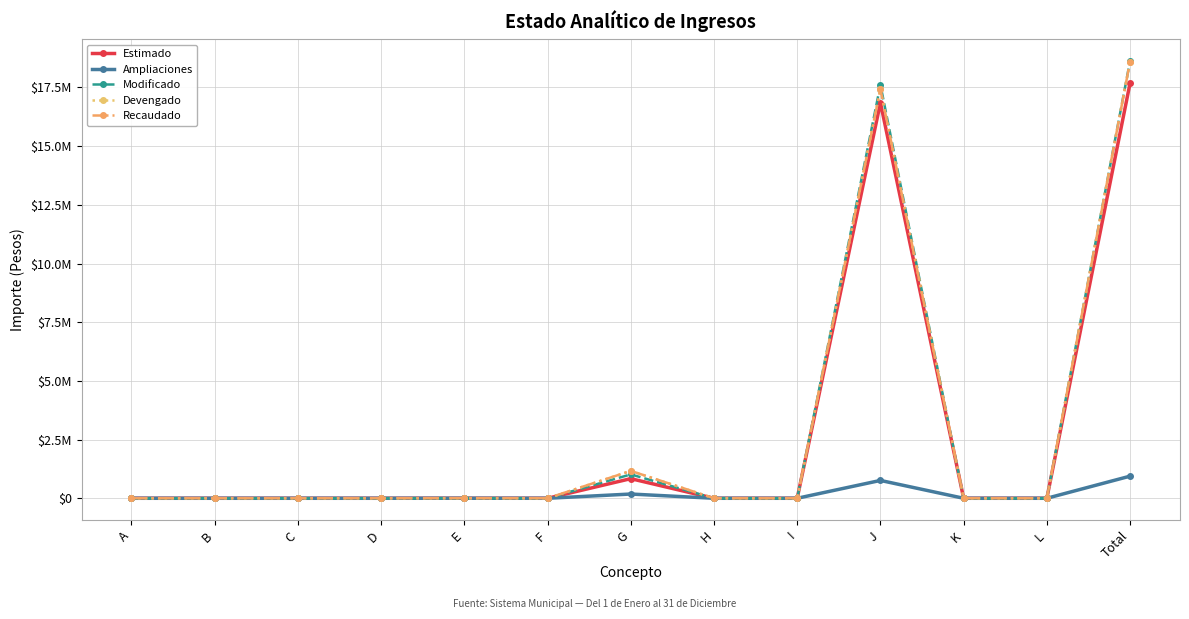

Where is Modificado nearest to the value 9314049?

J